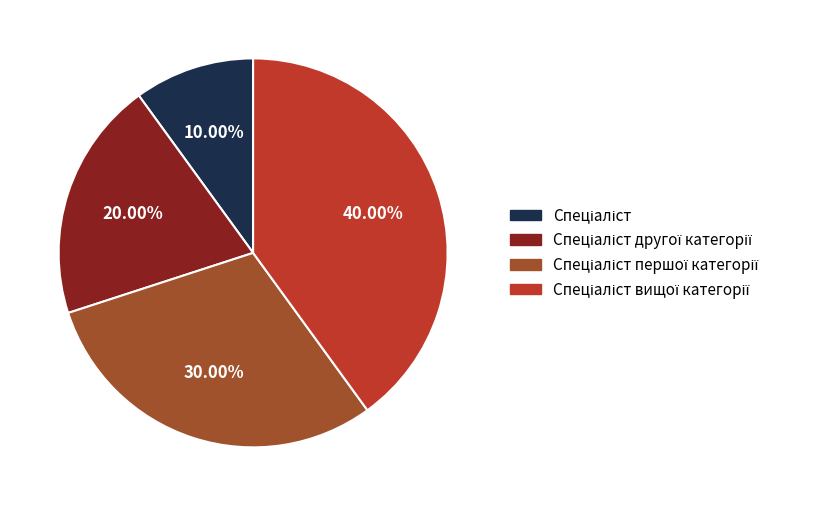

Does any single category account for the majority?

No